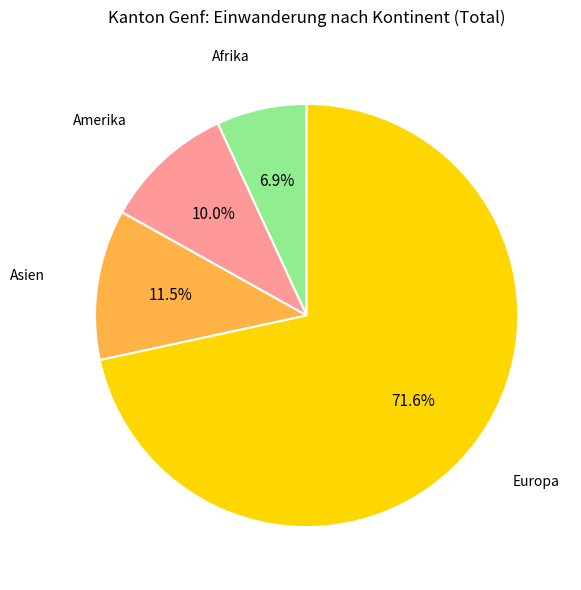

Count the number of slices in the pie.

4